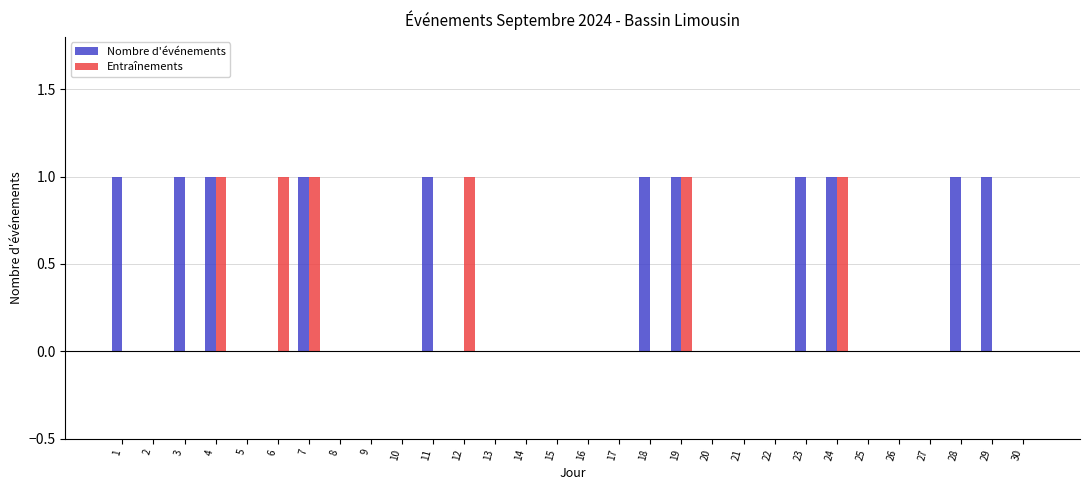

Does the chart contain stacked bars?

No